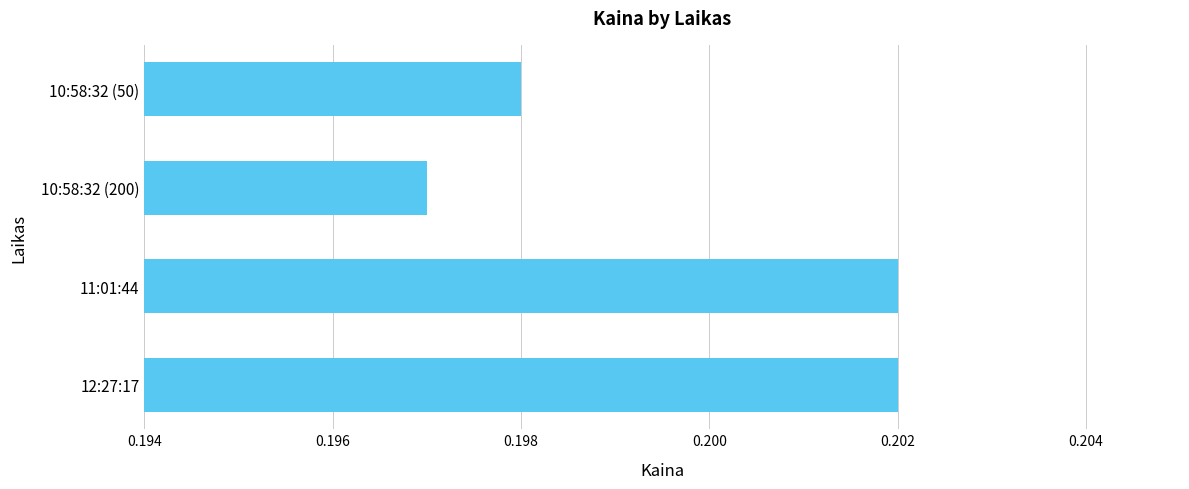

What is the sum of all values?

0.8